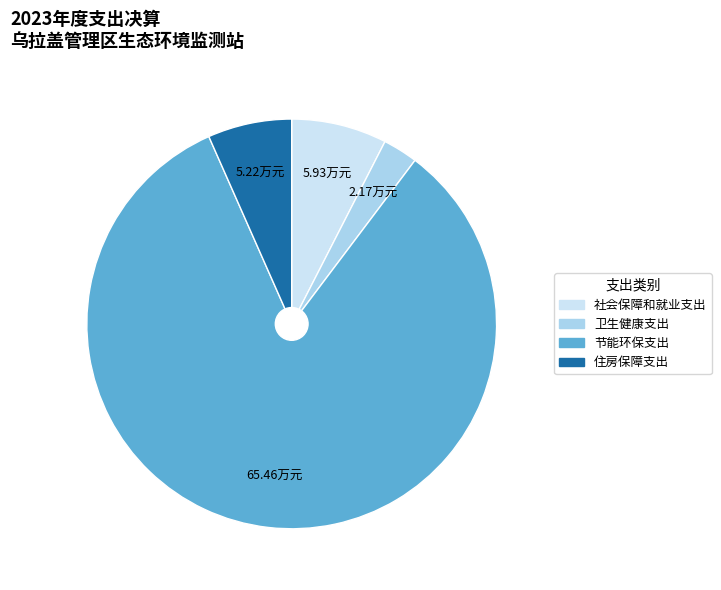

Rank the categories by value from highest to lowest.

节能环保支出, 社会保障和就业支出, 住房保障支出, 卫生健康支出